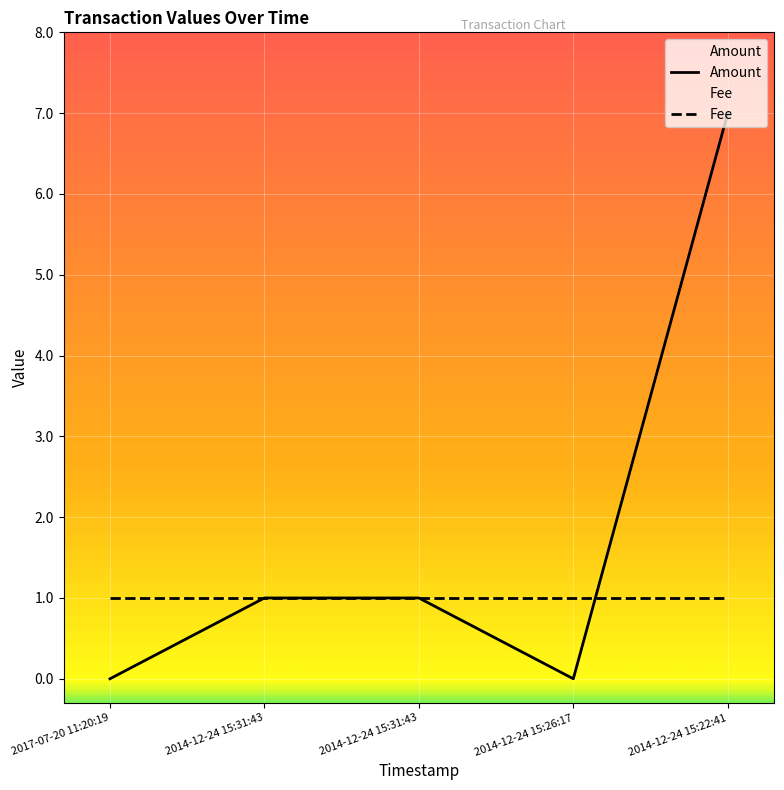

Which category has the lowest value across all series?

2017-07-20 11:20:19